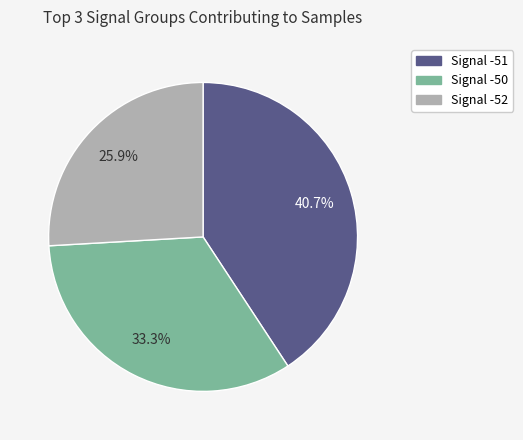

Does any single category account for the majority?

No